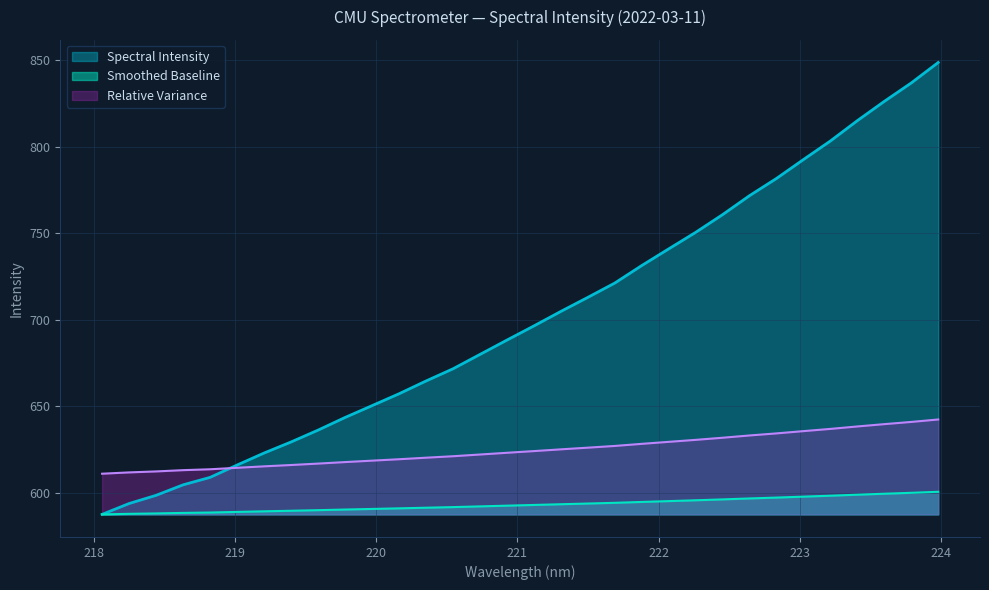

What is the minimum value shown in the chart?

587.6